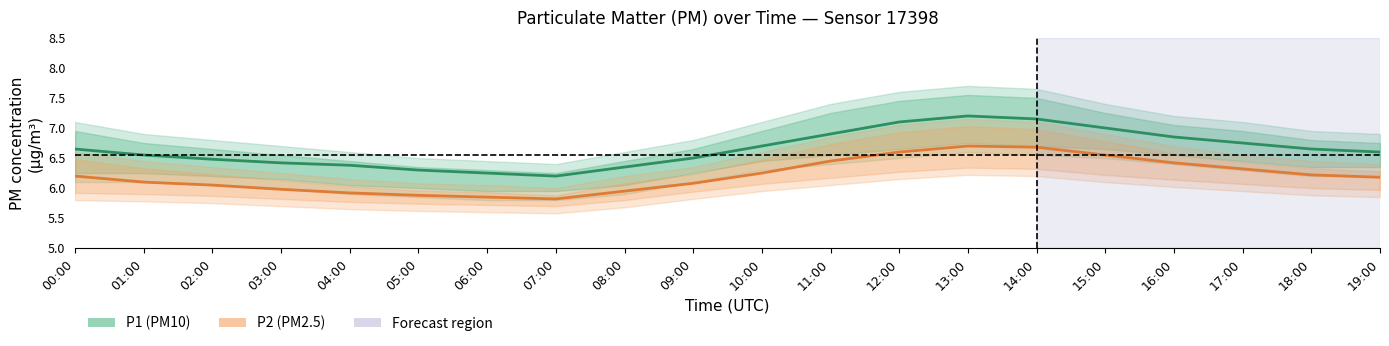

What position from the left is 00:00?

1